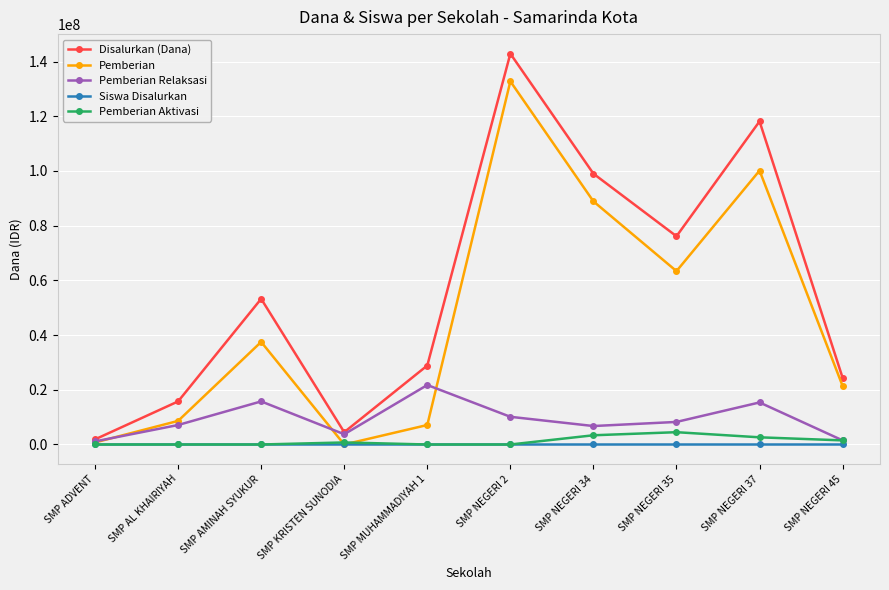

What is the difference between the Pemberian Relaksasi values at SMP MUHAMMADIYAH 1 and SMP KRISTEN SUNODIA?

18000000